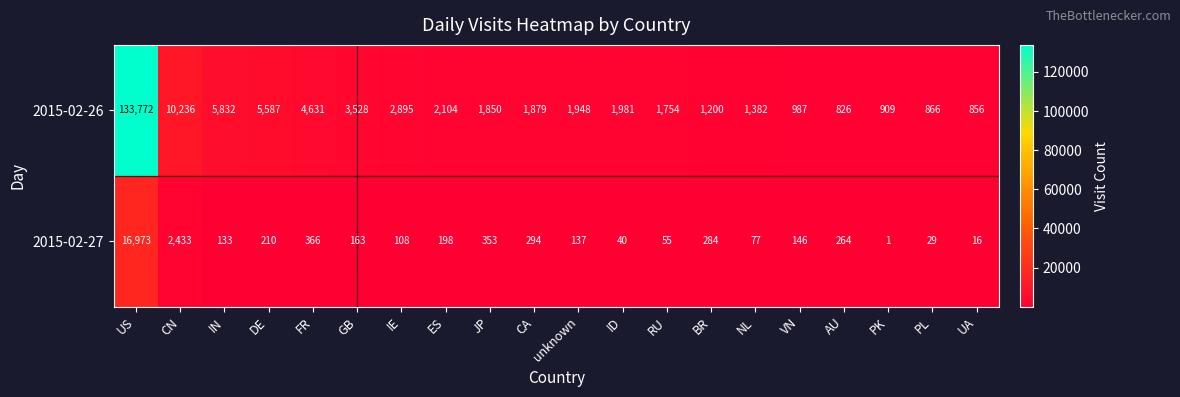

Rank the series by their maximum value, from lowest to highest.

2015-02-27, 2015-02-26